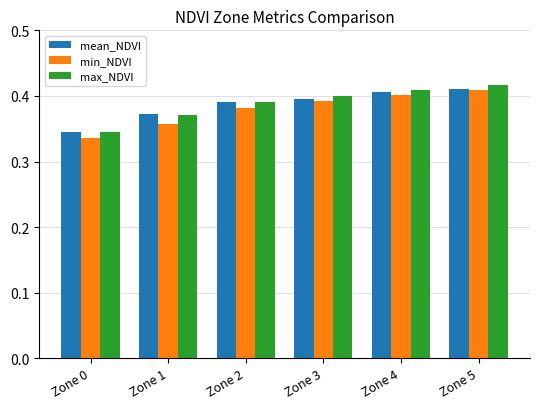

What are all the series names shown in the legend?

mean_NDVI, min_NDVI, max_NDVI